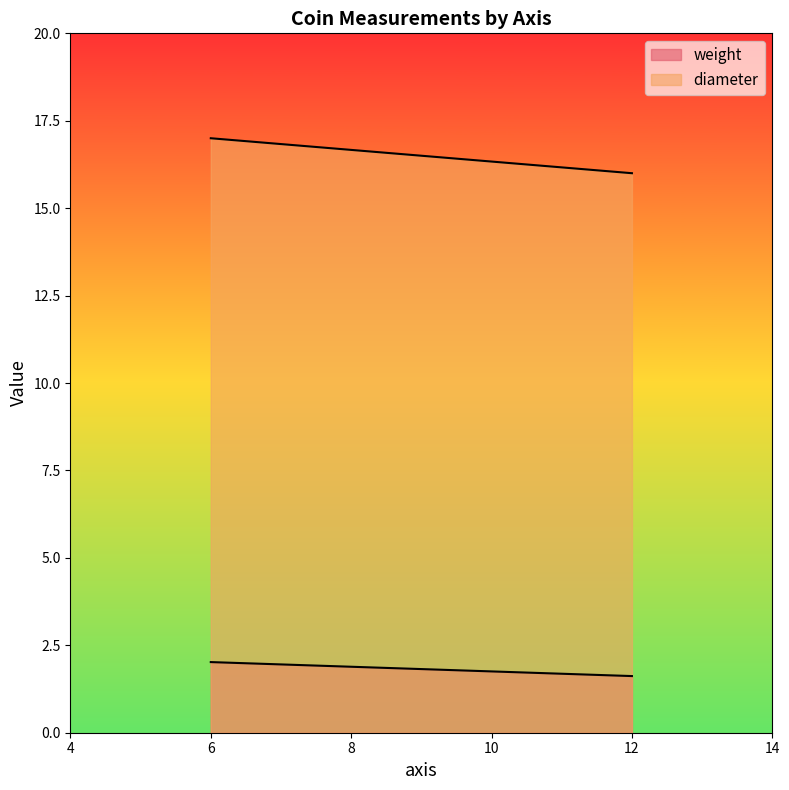

Which series has the largest total across all categories?

diameter